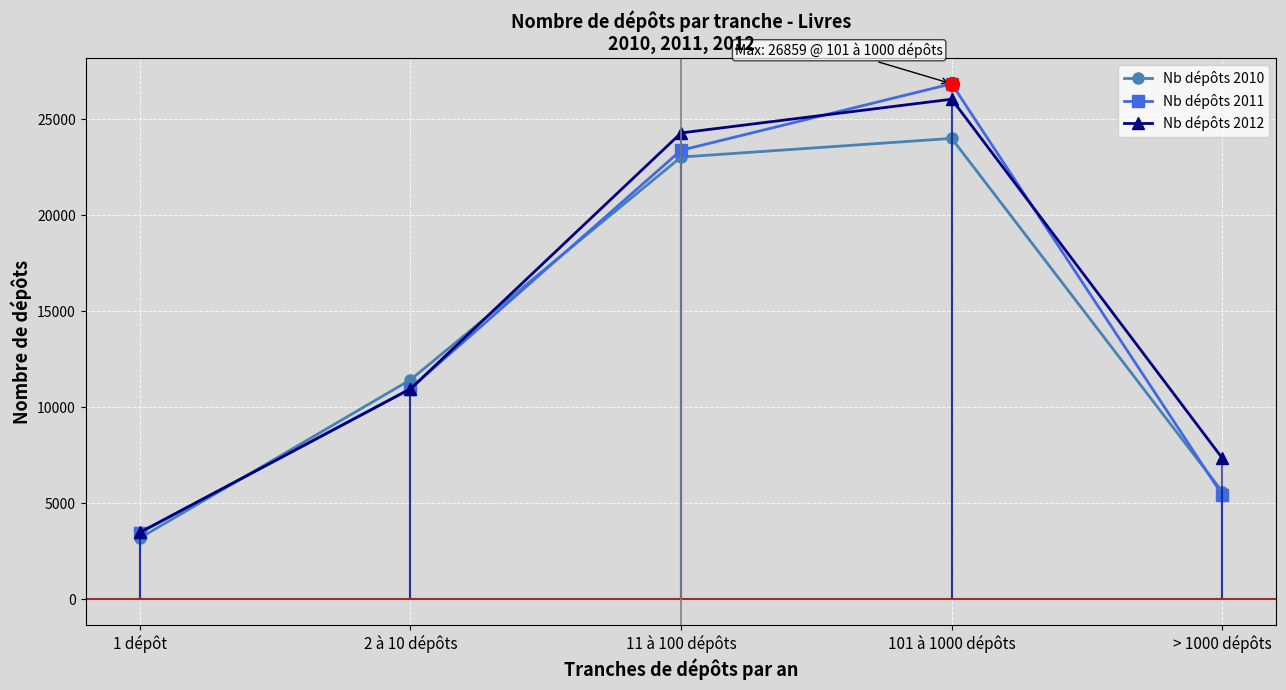

Which series has the largest total across all categories?

Nb dépôts 2012